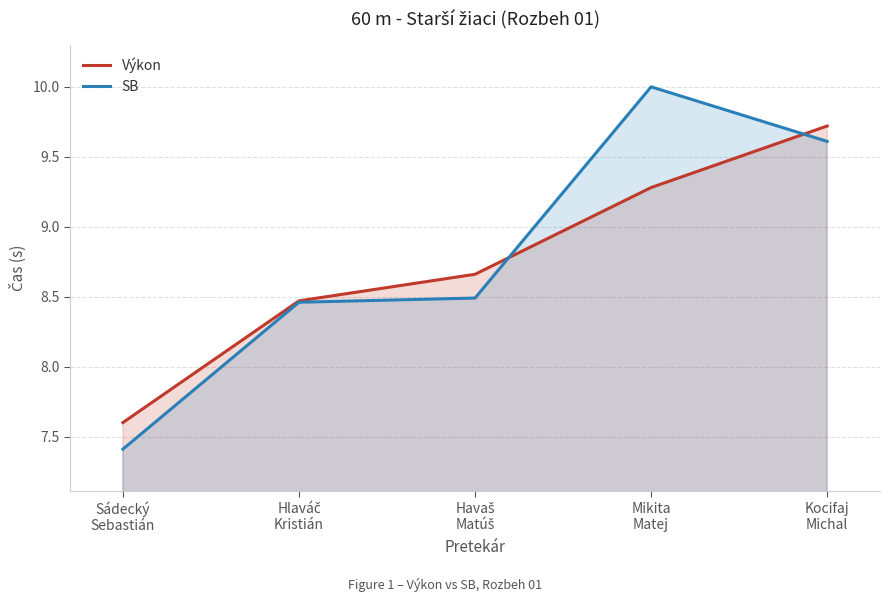

How many data points in SB are less than 8?

1